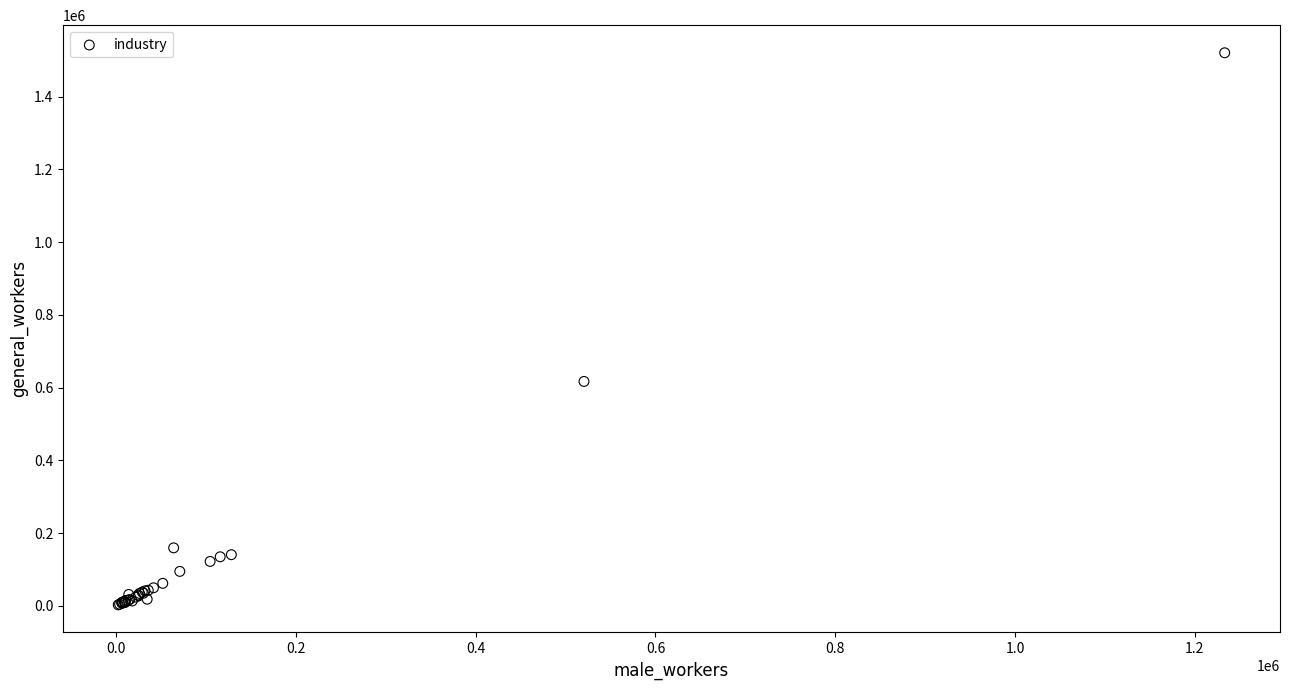

What Y value in the scatter plot is closest to 761552?

616855